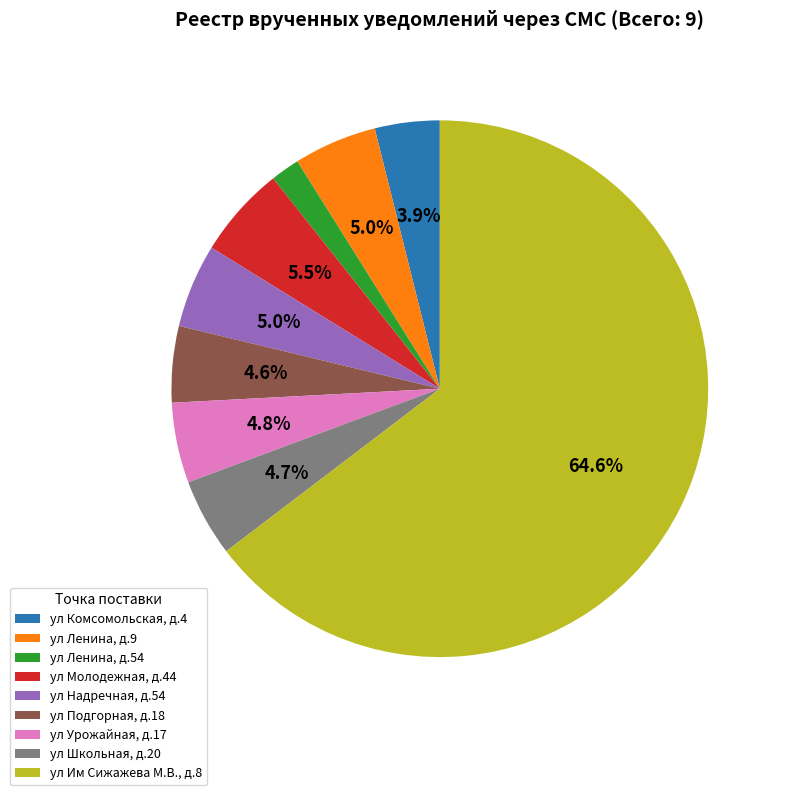

Approximately how many times larger is the value at ул Школьная, д.20 compared to ул Ленина, д.9?

0.9